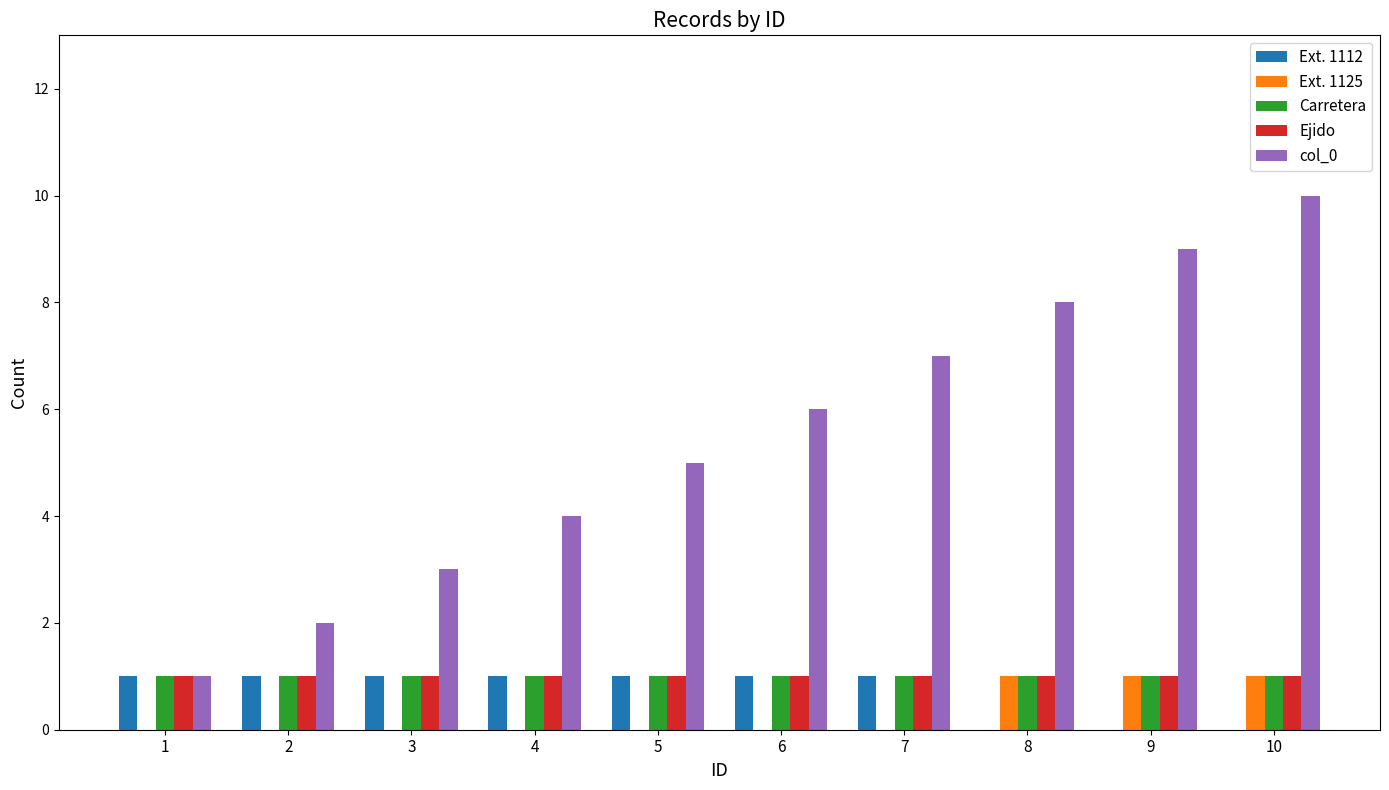

The Ejido series shows 1 at 8. True or false?

True